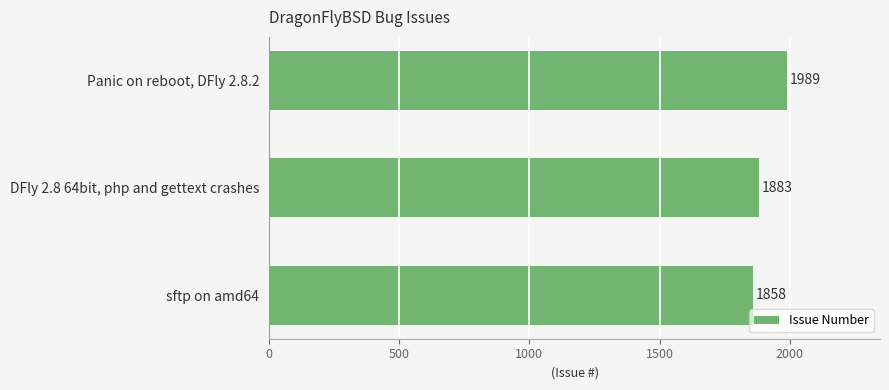

What is the label of the 2nd bar from the bottom?

DFly 2.8 64bit, php and gettext crashes